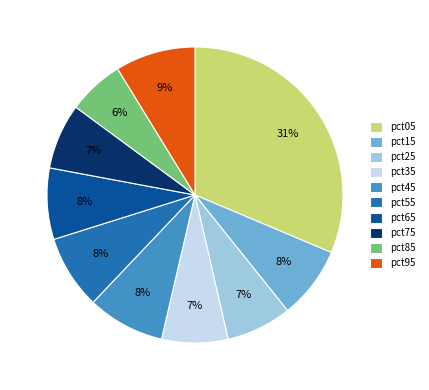

The pct95 slice represents 9% of the pie. True or false?

True